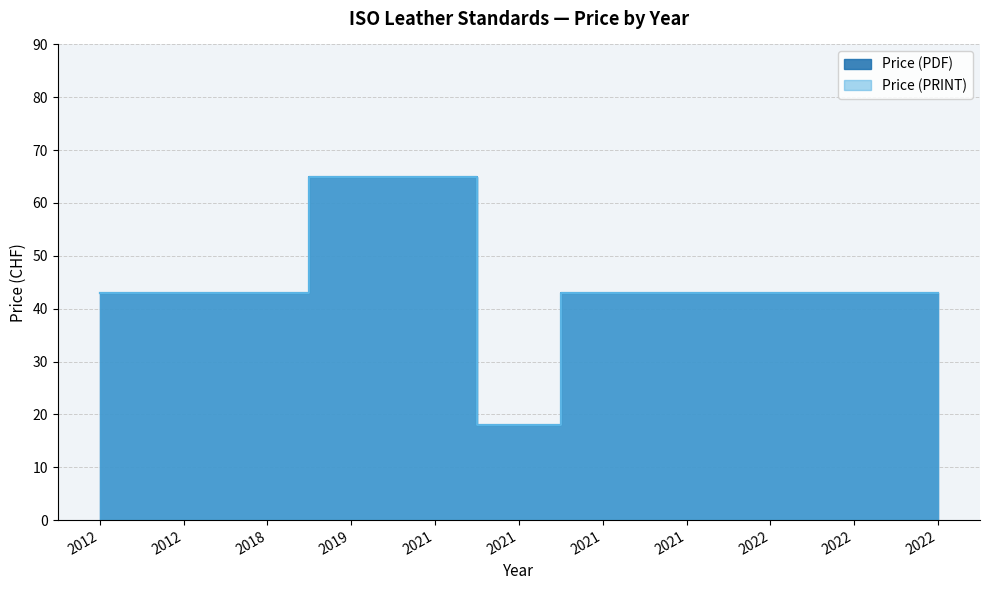

The Price (PDF) series shows 8 at 2021. True or false?

False